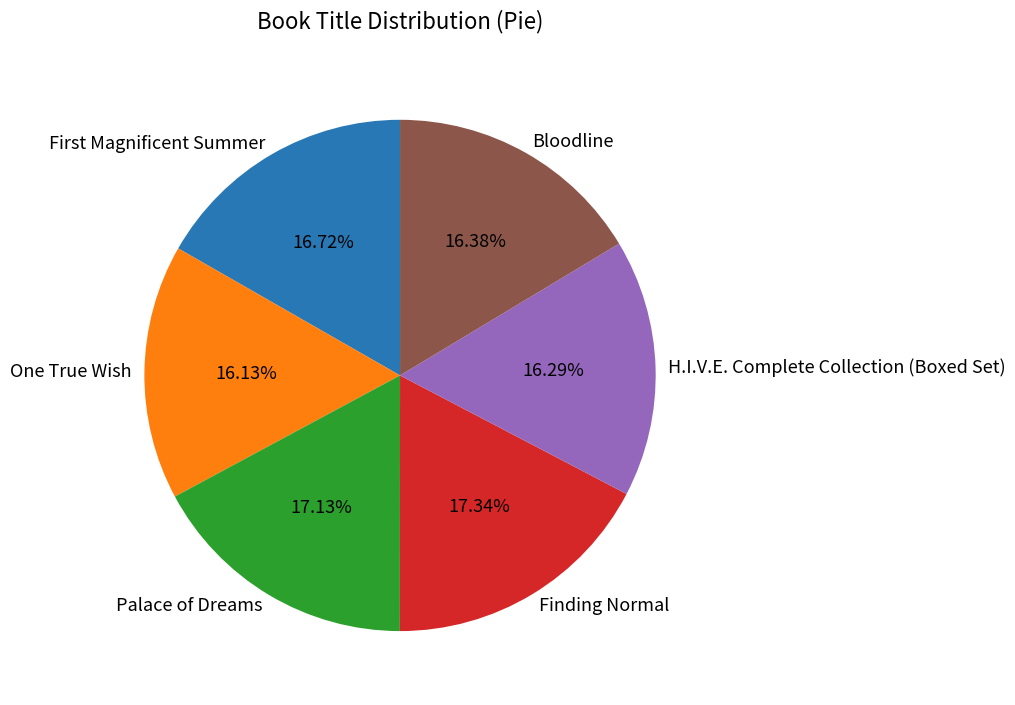

What portion of the pie excludes Bloodline?

83.6%